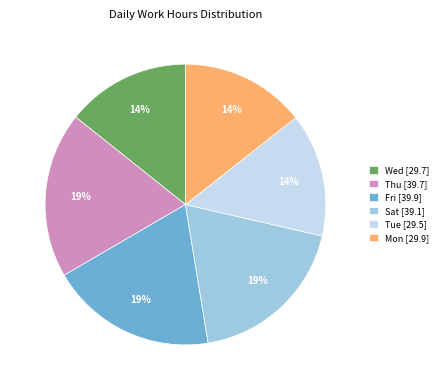

True or false: Fri [39.9] accounts for 19% of the total.

True